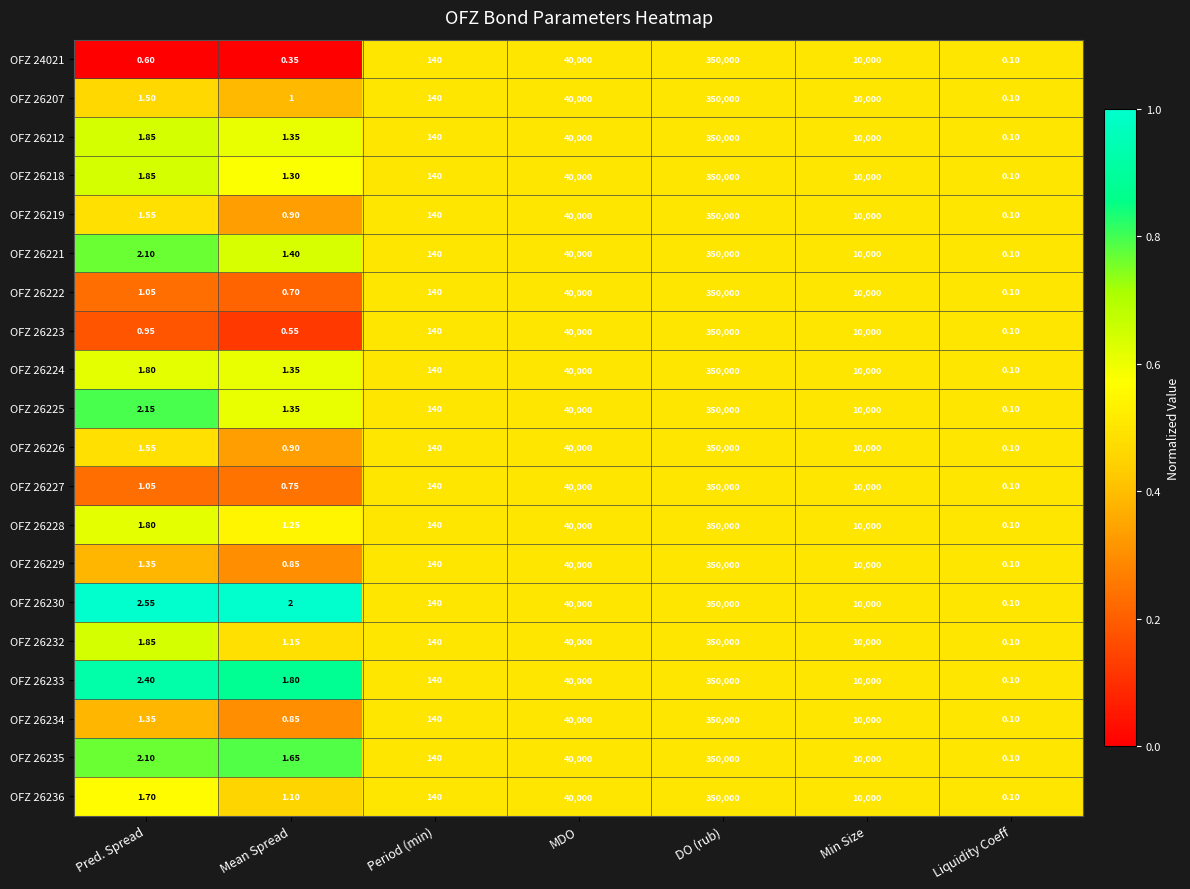

Is the value of OFZ 26234 at Liquidity Coeff greater than the value of OFZ 26232 at Pred. Spread?

No